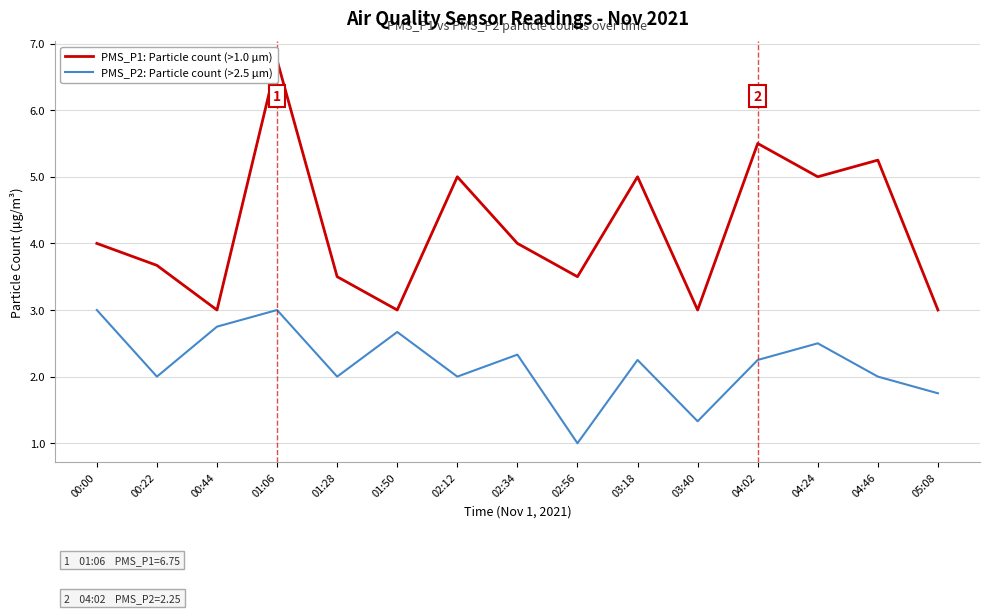

Reading right to left, list all the values displayed in this chart.

PMS_P1: Particle count (>1.0 µm): 3.0	5.2	5.0	5.5	3.0	5.0	3.5	4.0	5.0	3.0	3.5	6.8	3.0	3.7	4.0
PMS_P2: Particle count (>2.5 µm): 1.8	2.0	2.5	2.2	1.3	2.2	1.0	2.3	2.0	2.7	2.0	3.0	2.8	2.0	3.0